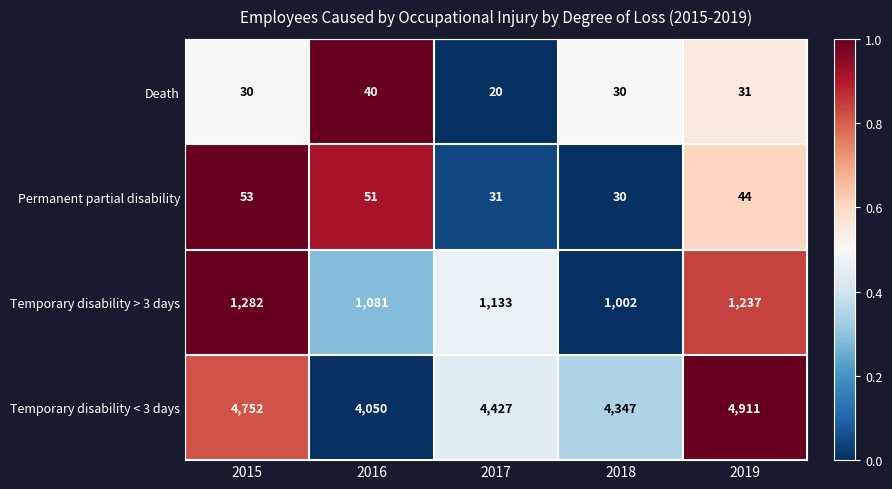

The Temporary disability > 3 days series shows 1845 at 2017. True or false?

False